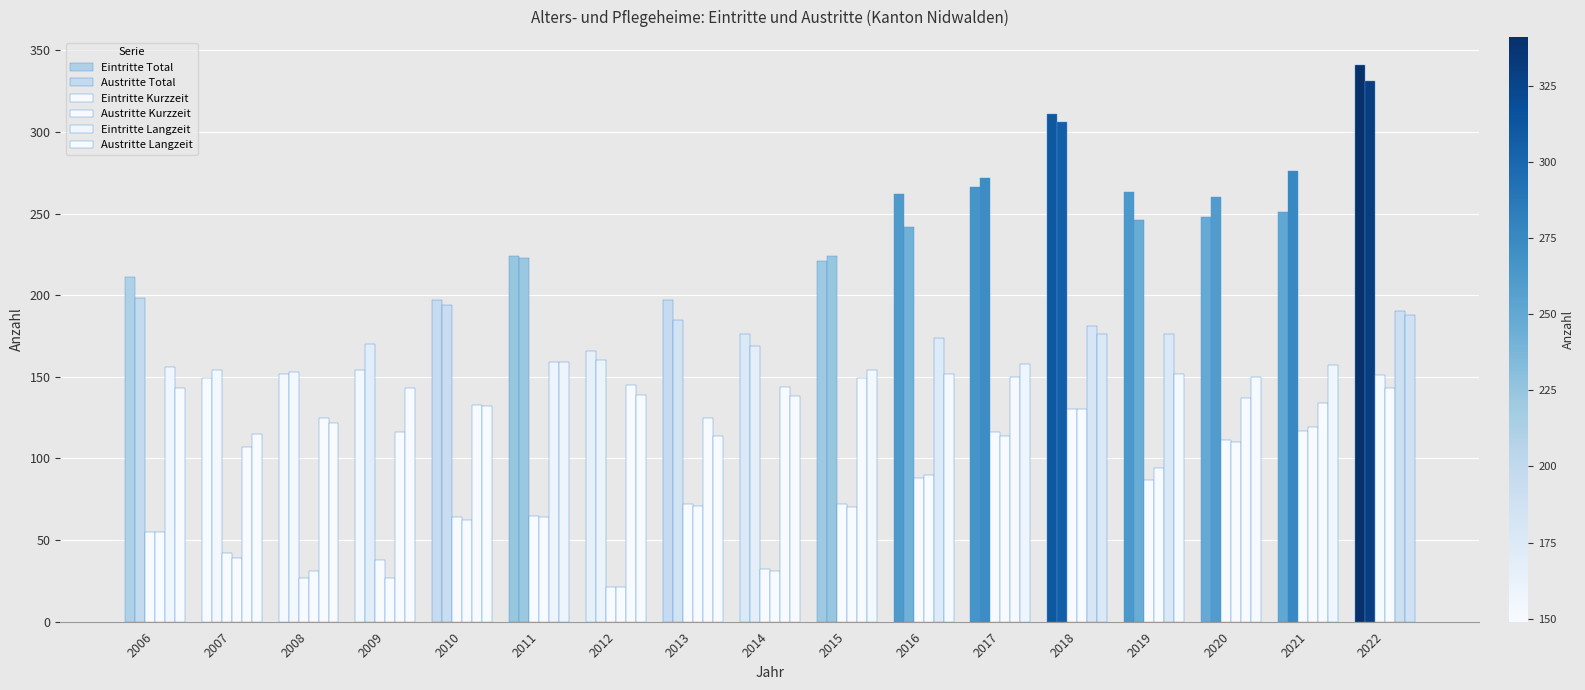

How many groups of bars are there?

17